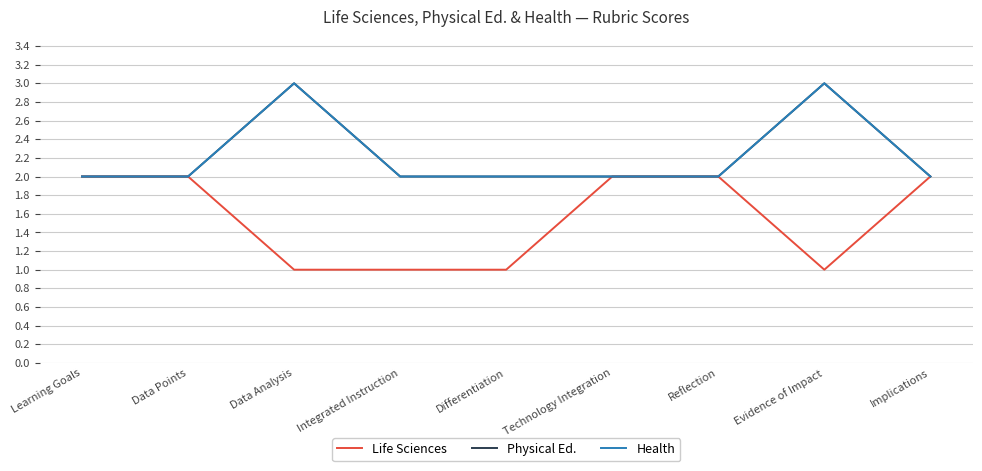

Is this an area chart (filled region under the line)?

No